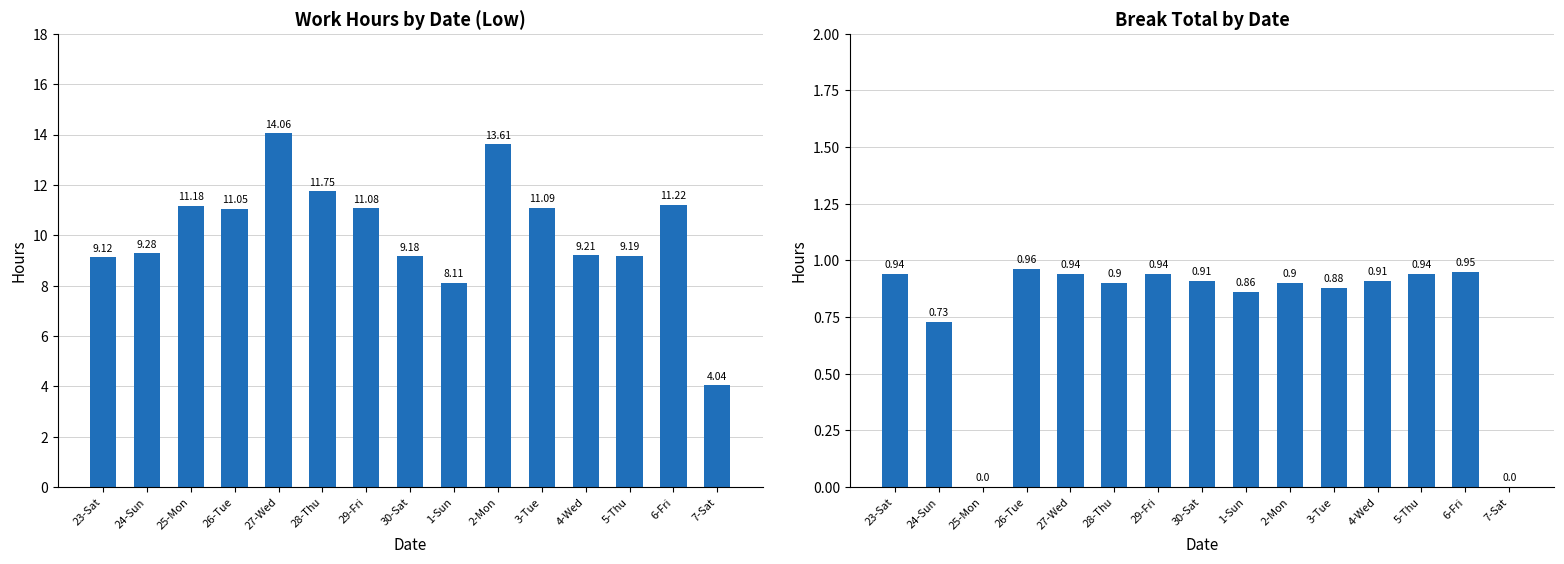

At 30-Sat, list the series in order from largest to smallest.

Low (Work Hours), Break Total